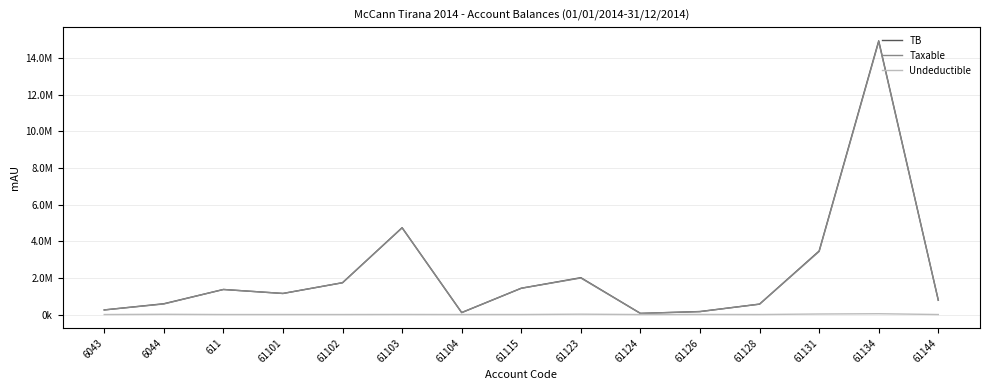

Reading left to right, transcribe all the data shown in this chart.

TB: 6043=250227.1	6044=588118.9	611=1366068.5	61101=1149043.7	61102=1735151.5	61103=4735066.9	61104=105900.0	61115=1434003.2	61123=2010362.2	61124=61813.2	61126=163090.0	61128=567460.5	61131=3465988.5	61134=14931158.8	61144=779642.1
Taxable: 6043=250227.1	6044=575296.9	611=1366068.5	61101=1149043.7	61102=1735151.5	61103=4731146.9	61104=105900.0	61115=1433753.2	61123=1991862.2	61124=61813.2	61126=157990.0	61128=567460.5	61131=3437988.5	61134=14887859.8	61144=779642.1
Undeductible: 6043=0.0	6044=12822.0	611=0.0	61101=0.0	61102=0.0	61103=3920.0	61104=0.0	61115=250.0	61123=18500.0	61124=0.0	61126=5100.0	61128=0.0	61131=28000.0	61134=43299.0	61144=0.0